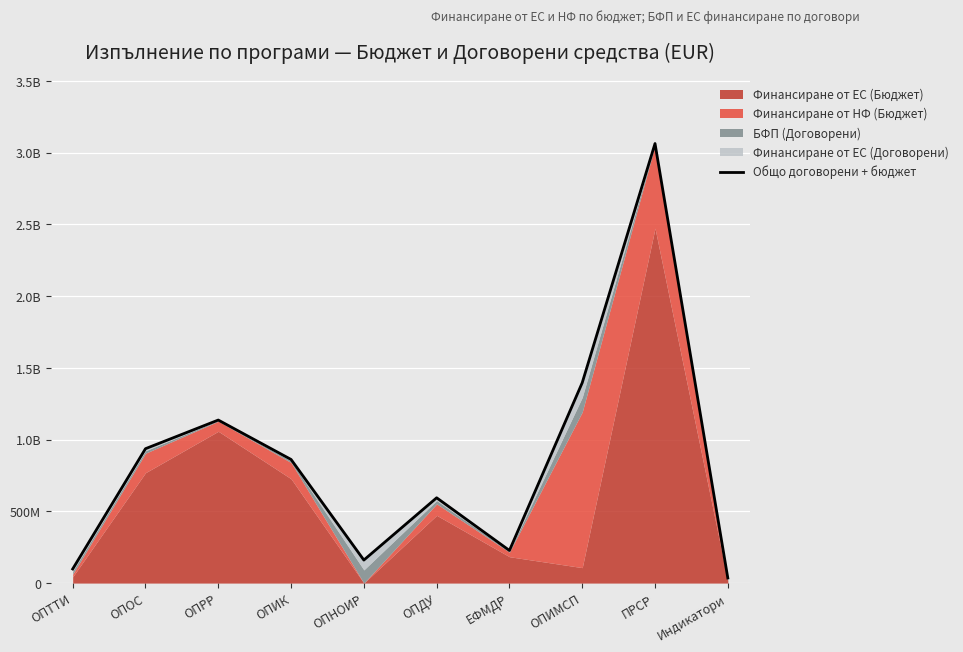

Reading left to right, what are all the values shown in this chart?

98295675.9	936929468.9	1136635925.5	861859018.2	160526939.4	594646974.0	227384137.2	1396813283.3	3064473246.2	35469551.1